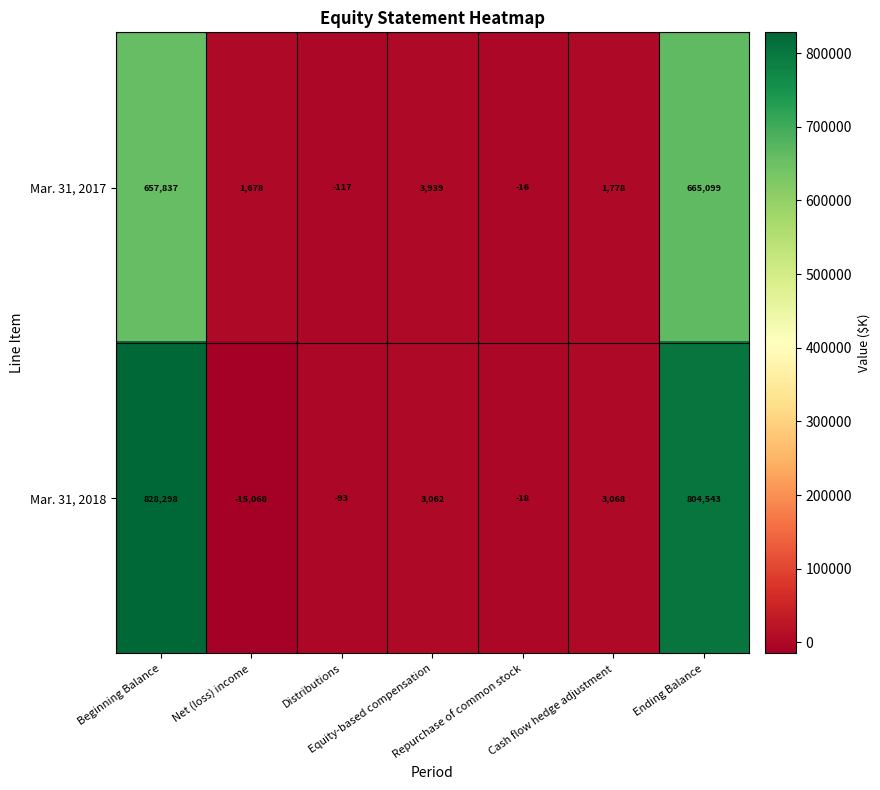

Which series has the largest total across all categories?

Mar. 31, 2018